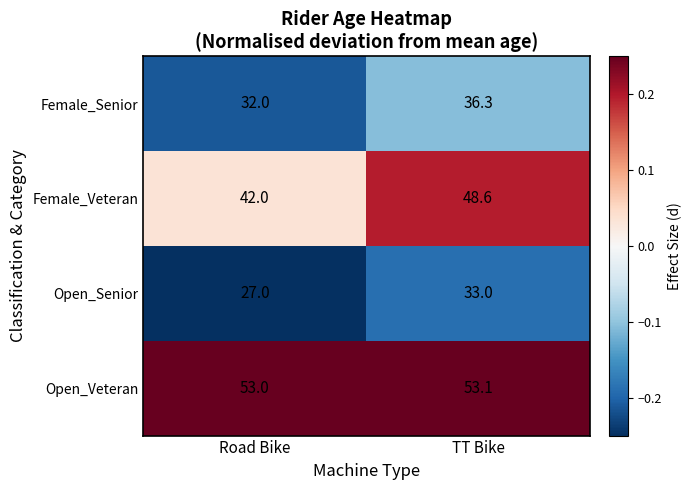

Which series changed the most between Road Bike and TT Bike?

Female_Veteran